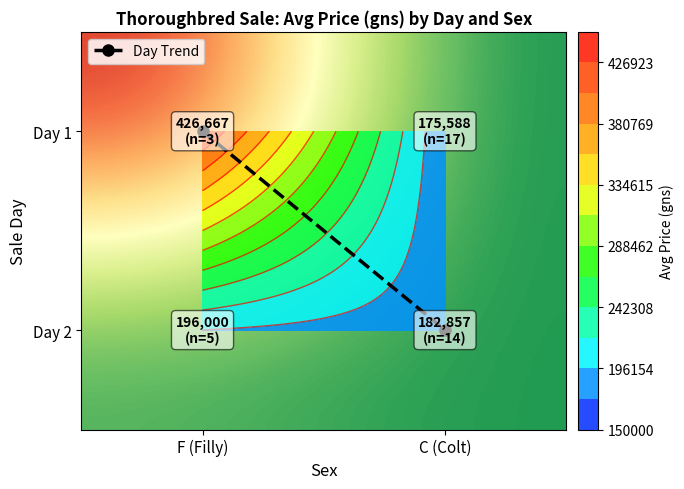

Where does the Day 1 series first go above 426666?

F (Filly)